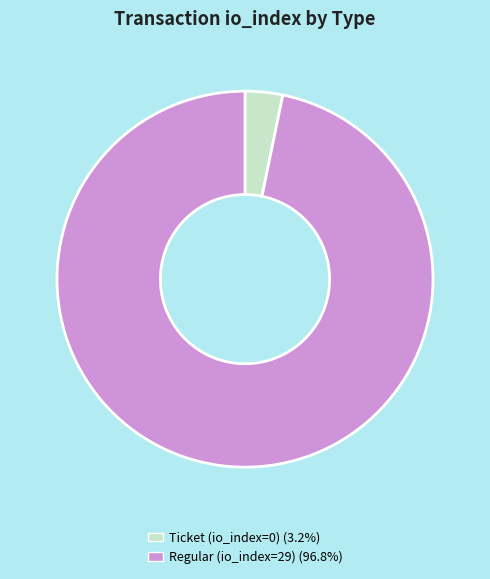

Which has a higher value, Ticket (io_index=0) or Regular (io_index=29)?

Regular (io_index=29)